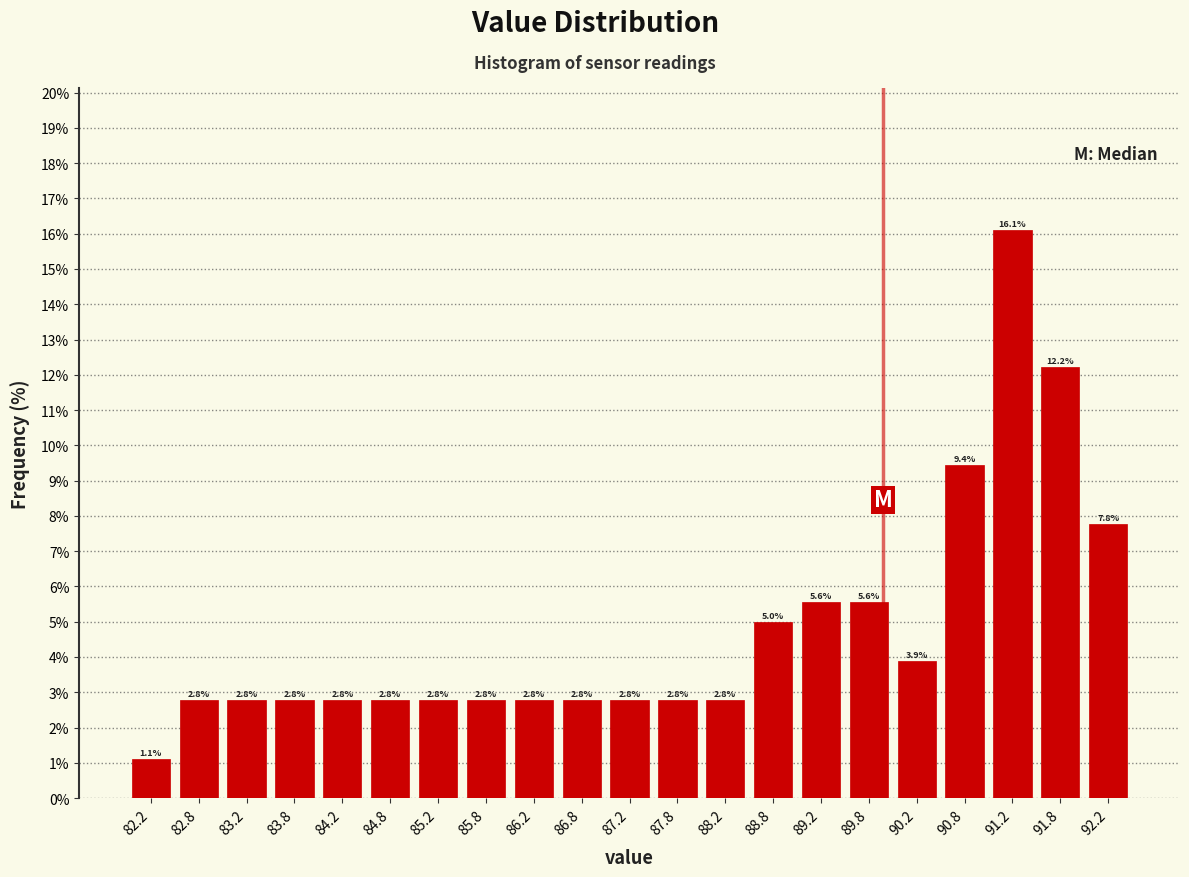

Reading left to right, transcribe this chart: for each bar, give the range it covers on the x-axis and its height.

82.0 to 82.5: 1.1
82.5 to 83.0: 2.8
83.0 to 83.5: 2.8
83.5 to 84.0: 2.8
84.0 to 84.5: 2.8
84.5 to 85.0: 2.8
85.0 to 85.5: 2.8
85.5 to 86.0: 2.8
86.0 to 86.5: 2.8
86.5 to 87.0: 2.8
87.0 to 87.5: 2.8
87.5 to 88.0: 2.8
88.0 to 88.5: 2.8
88.5 to 89.0: 5.0
89.0 to 89.5: 5.6
89.5 to 90.0: 5.6
90.0 to 90.5: 3.9
90.5 to 91.0: 9.4
91.0 to 91.5: 16.1
91.5 to 92.0: 12.2
92.0 to 92.5: 7.8